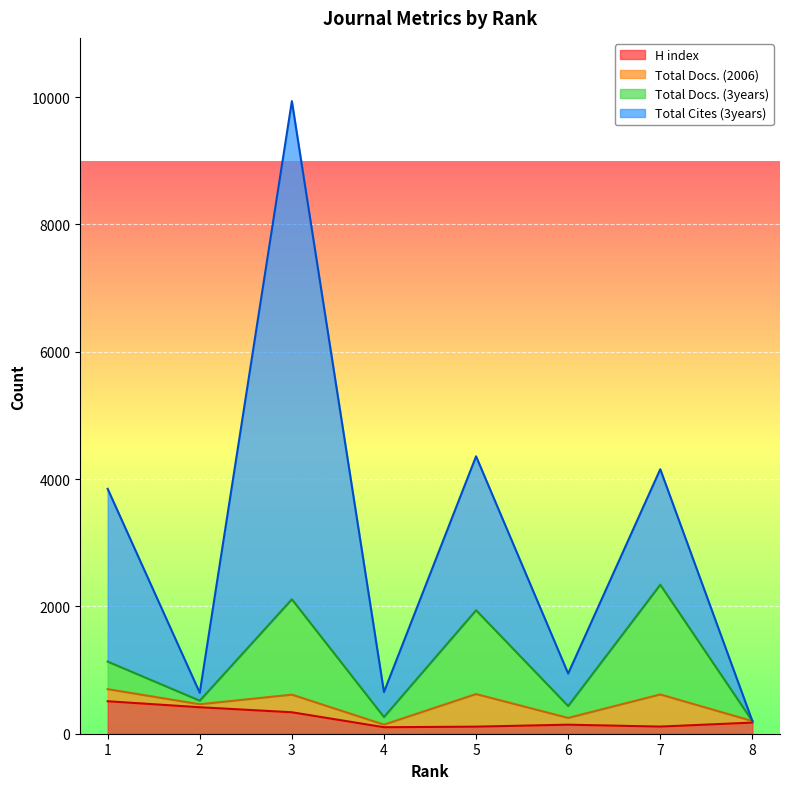

At how many categories does at least one series exceed 9533?

1